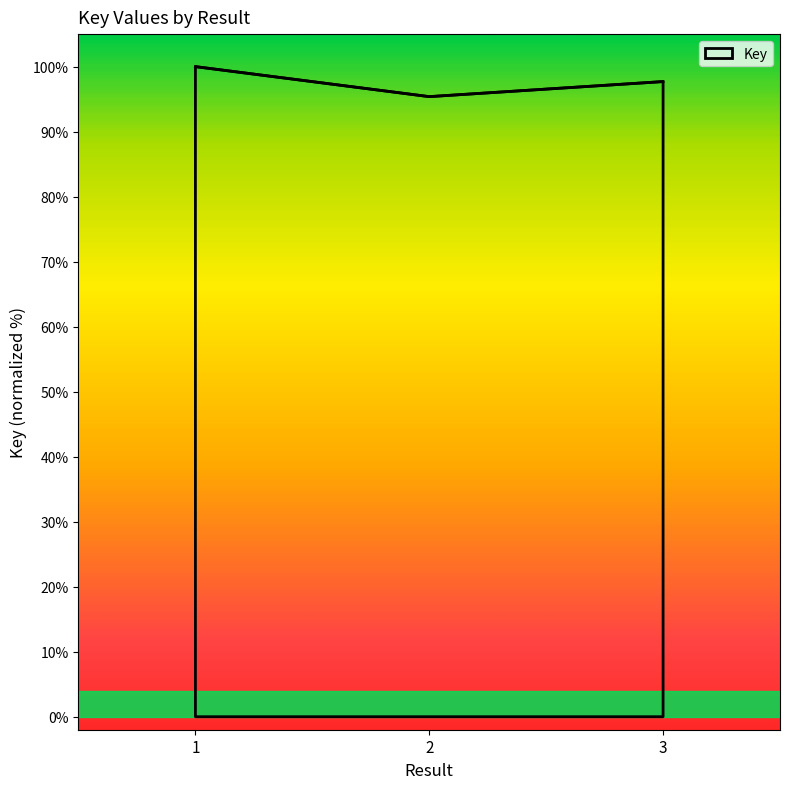

Rank the categories by value from highest to lowest.

1, 3, 2